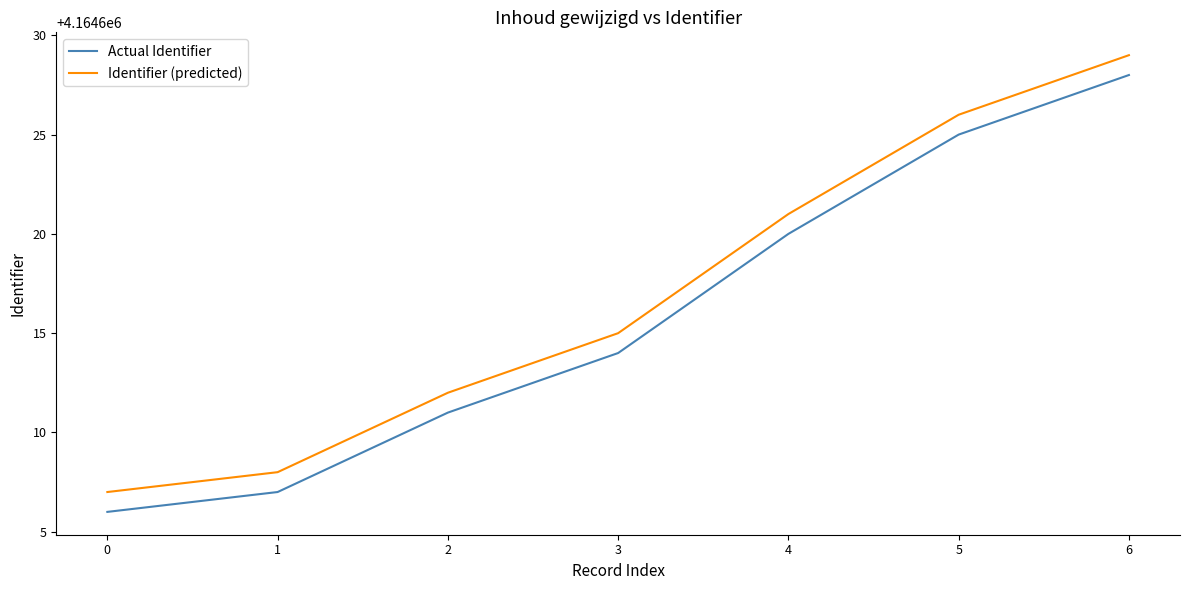

Is the value of Identifier (predicted) at 1 greater than the value of Actual Identifier at 5?

No